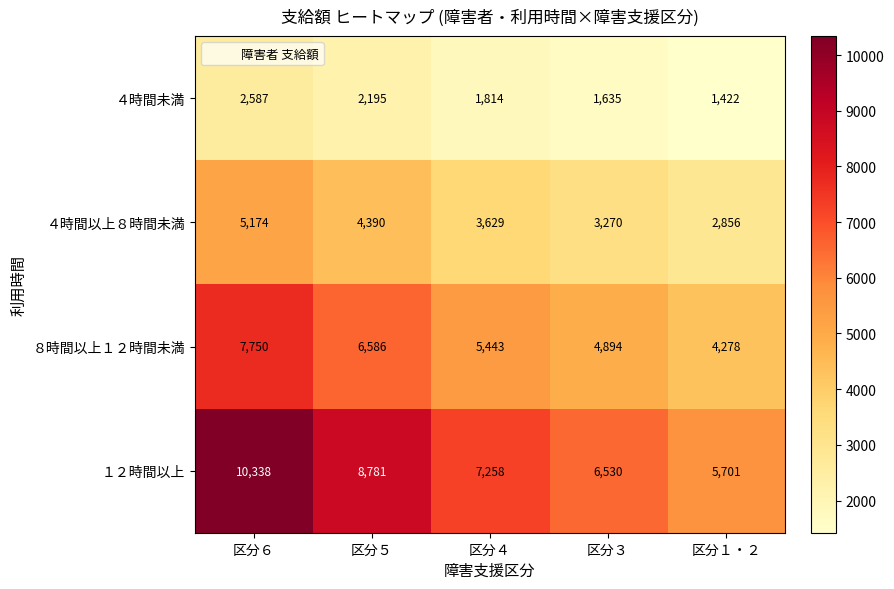

Count the number of categories in the chart.

5